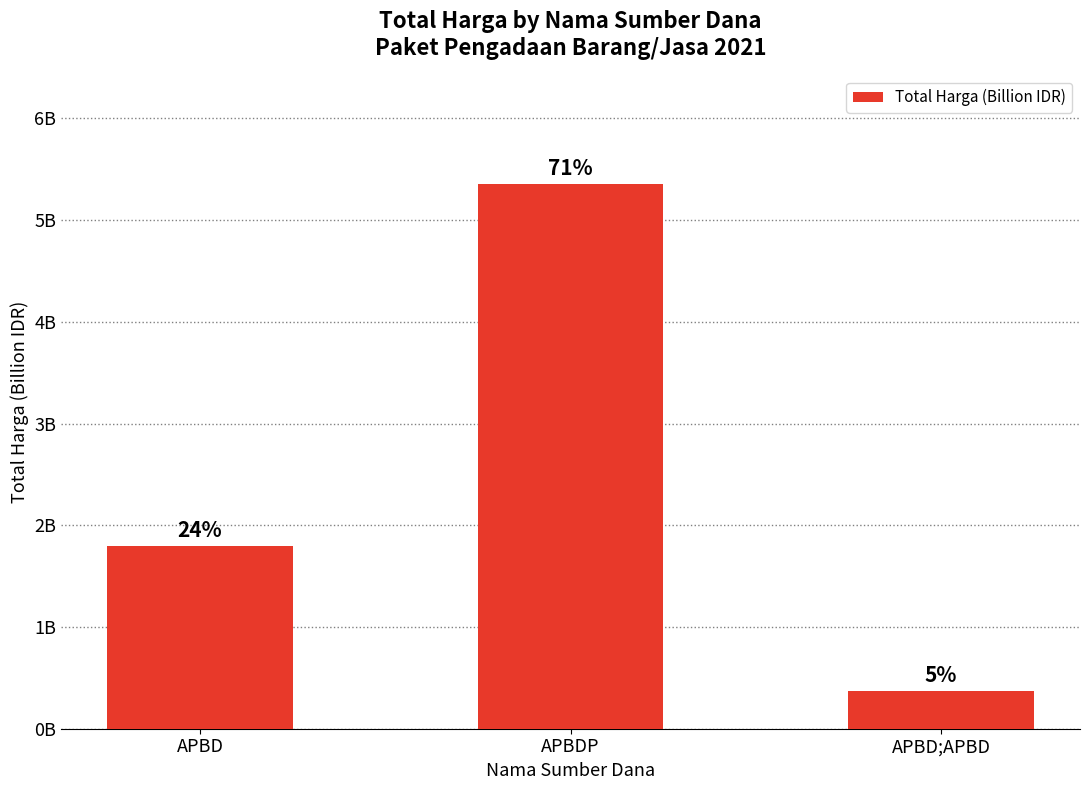

Between APBD and APBDP, which is larger?

APBDP